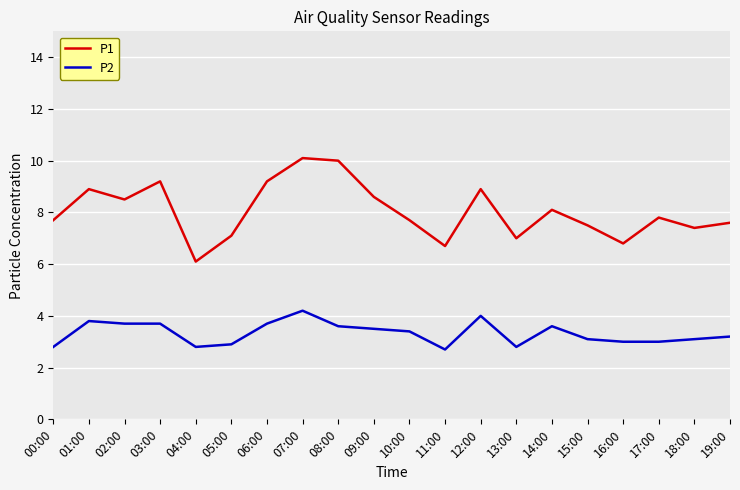

What is the approximate value of P1 at 15:00?

7.5